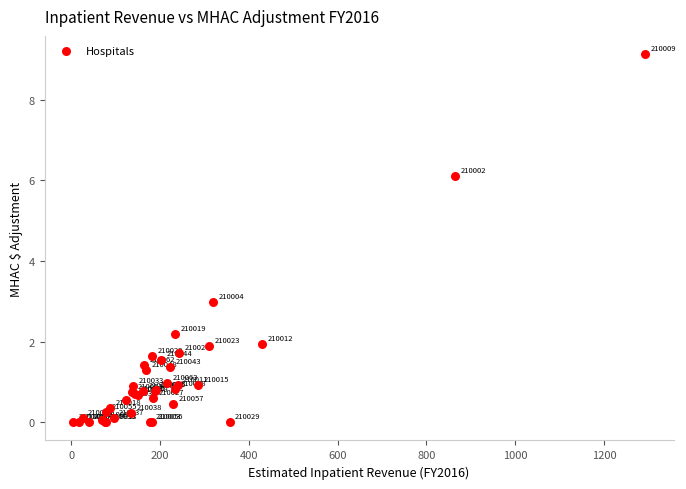

What Y value in the scatter plot is closest to 4?

3.0